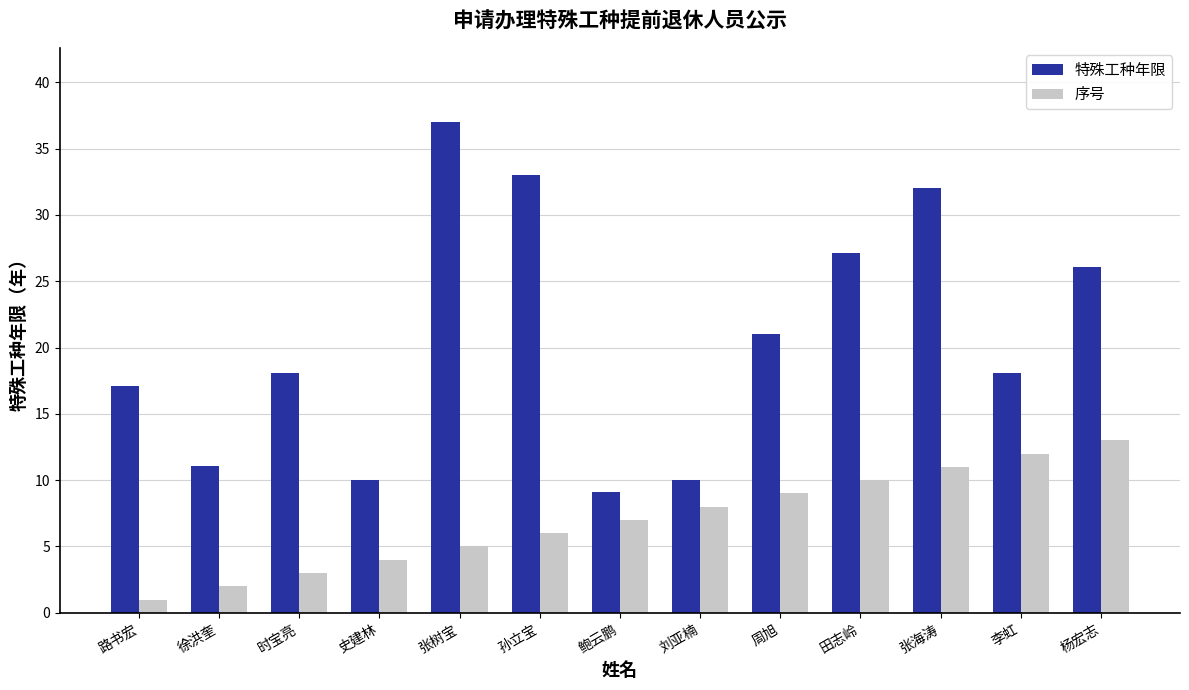

The value of 特殊工种年限 at 杨宏志 is 46.3. True or false?

False